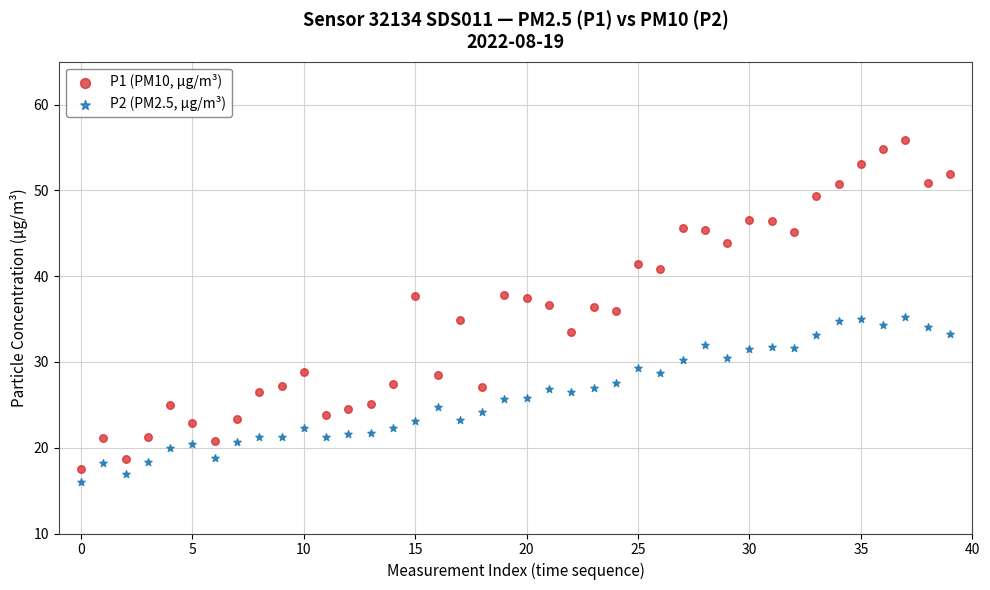

Across all data points, what is the range of Y values (max minus min)?

39.9